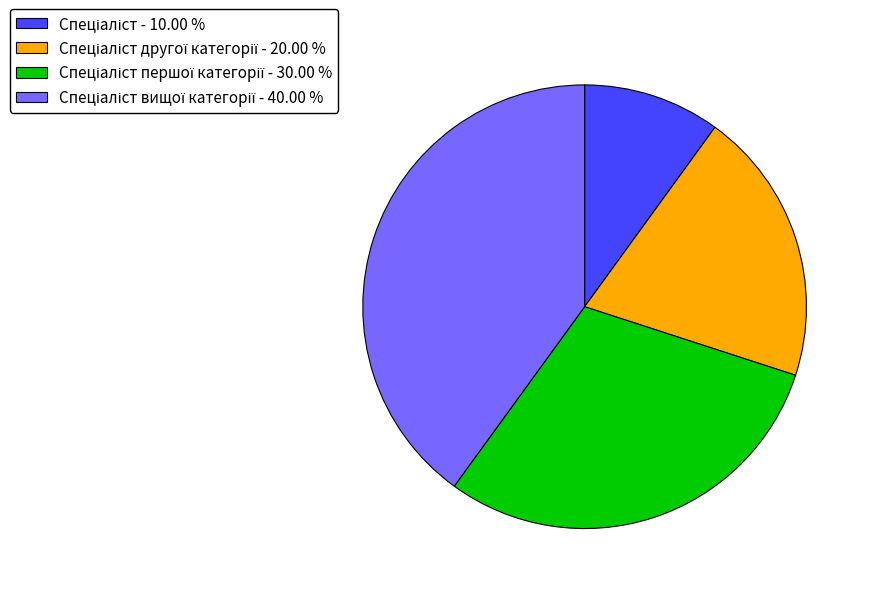

Is there a majority slice in this chart?

No